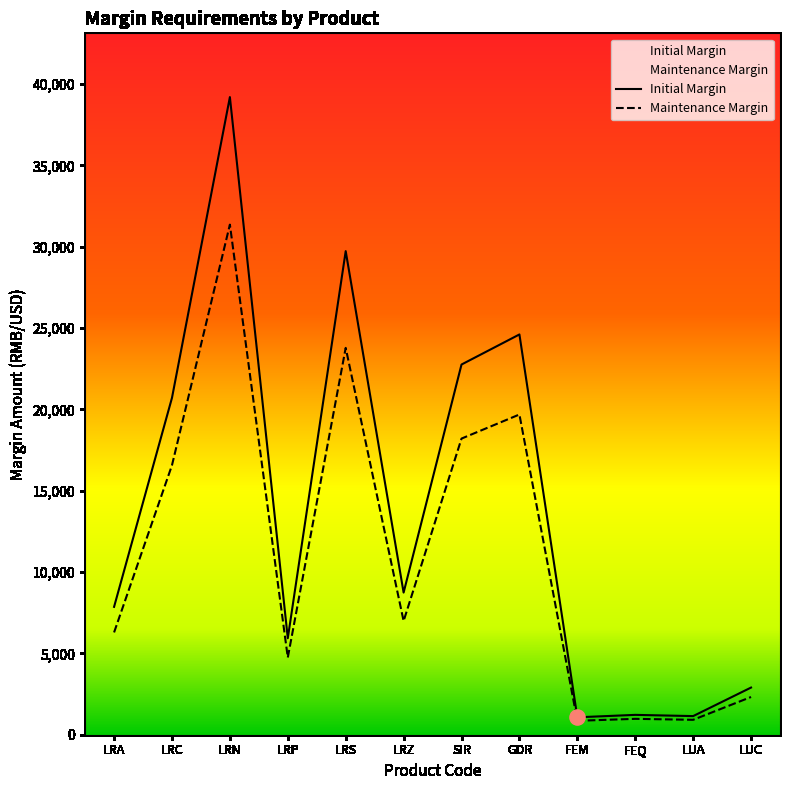

What are all the series names shown in the legend?

Initial Margin, Maintenance Margin